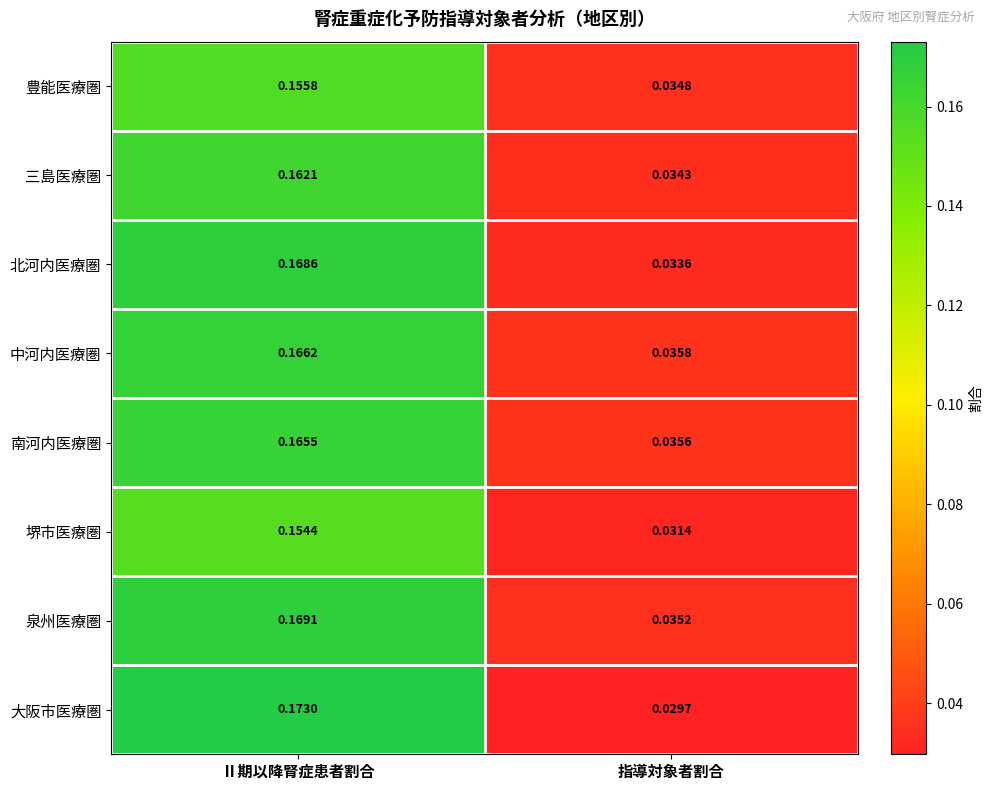

Rank the categories by 中河内医療圏 value from highest to lowest.

Ⅱ期以降腎症患者割合, 指導対象者割合